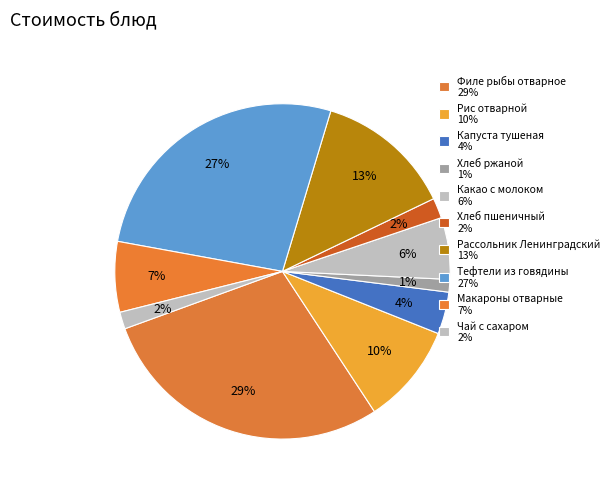

Which has a higher value, Тефтели из говядины or Рис отварной?

Тефтели из говядины